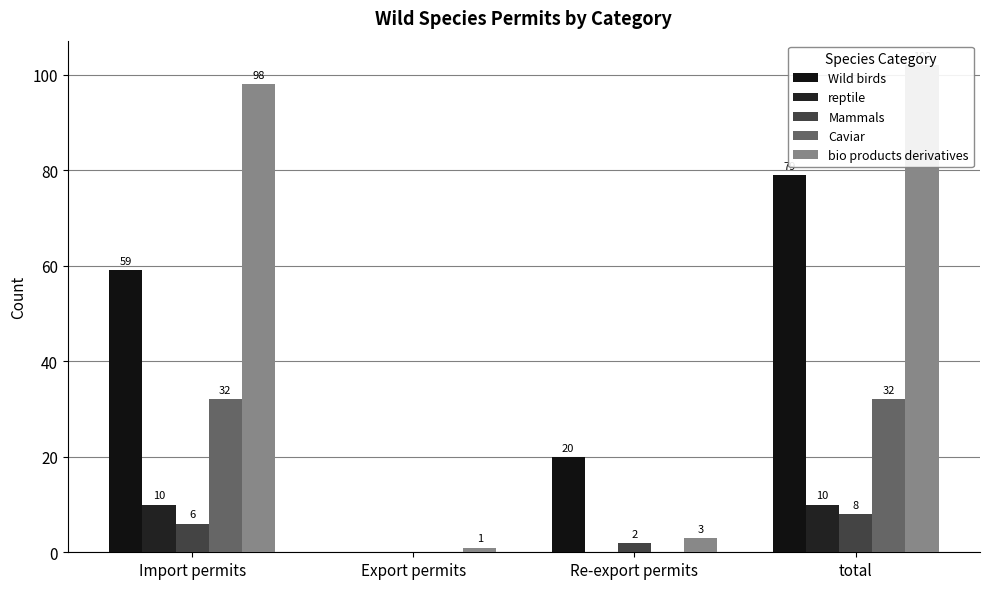

How many bars are there in total?

20